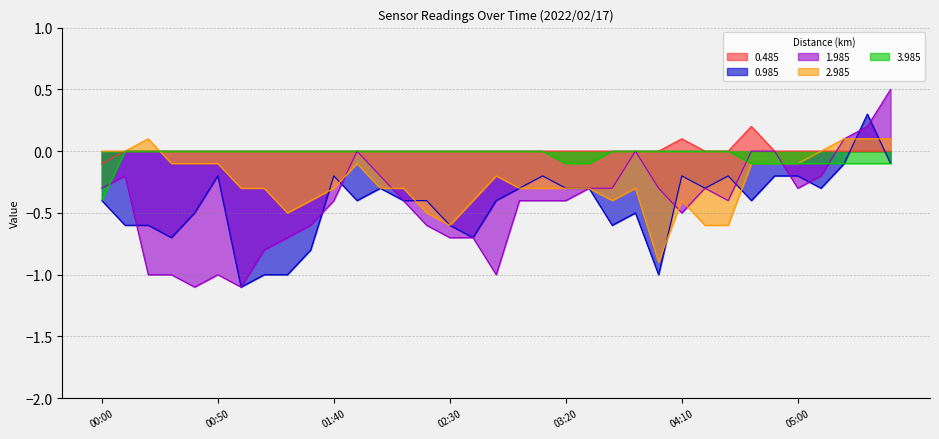

At 00:20, list the series in order from largest to smallest.

2.985, 0.485, 3.985, 0.985, 1.985